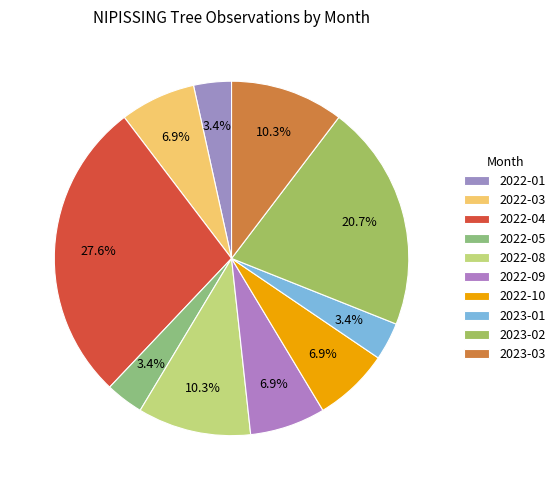

How many segments does this pie chart have?

10